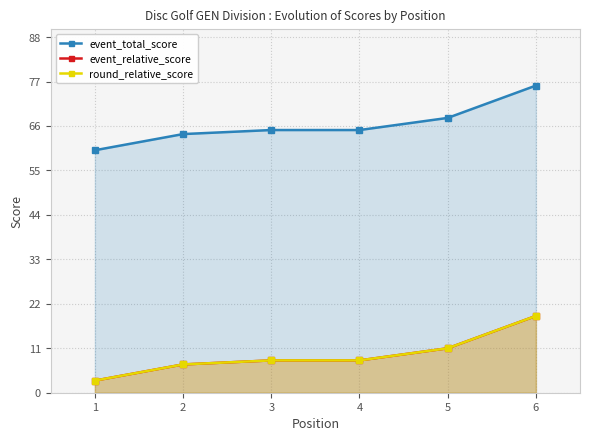

The value of round_relative_score at 6 is 29. True or false?

False